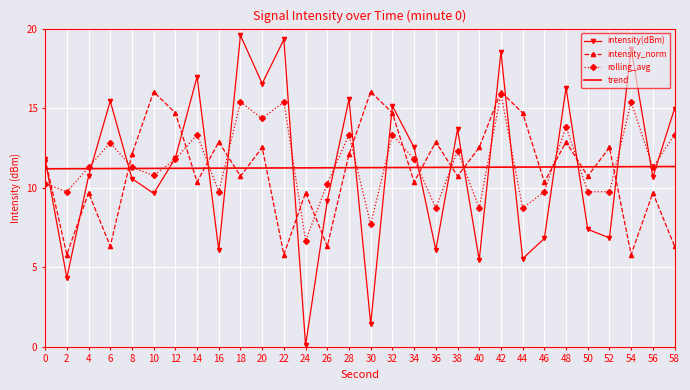

Where do intensity(dBm) and trend first cross each other?

0 and 2